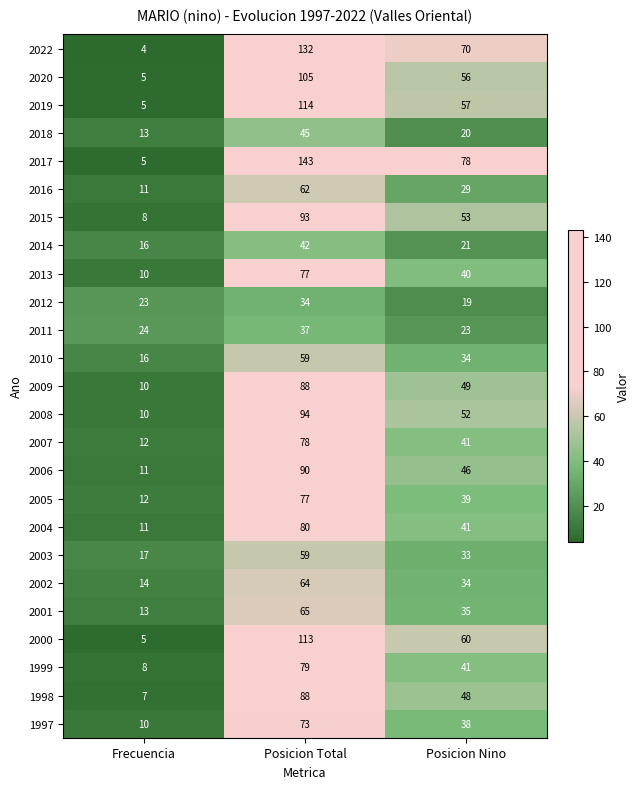

The 2005 series shows 26 at Posicion Nino. True or false?

False